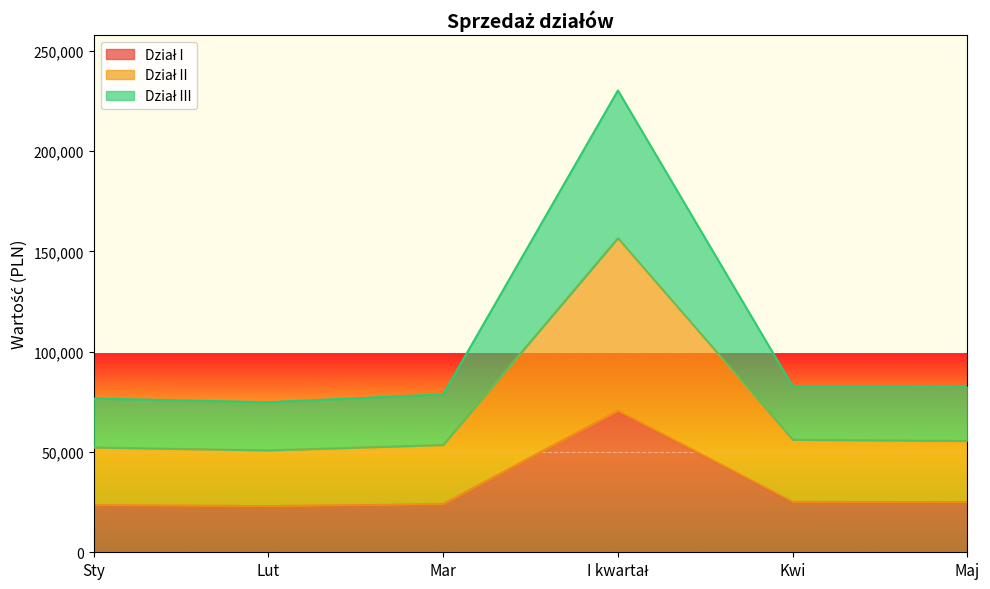

How many lines are shown in the chart?

3